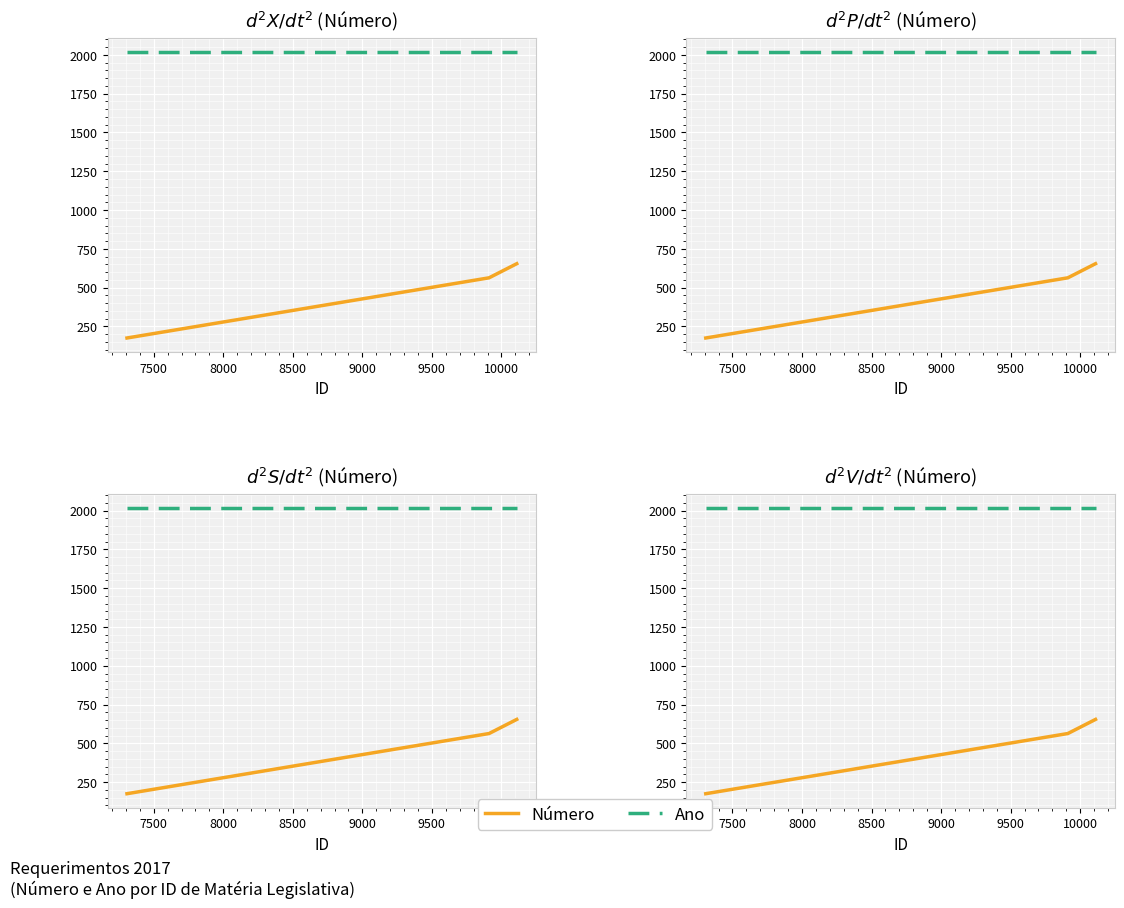

Rank the series by their average value, from lowest to highest.

Número, Ano